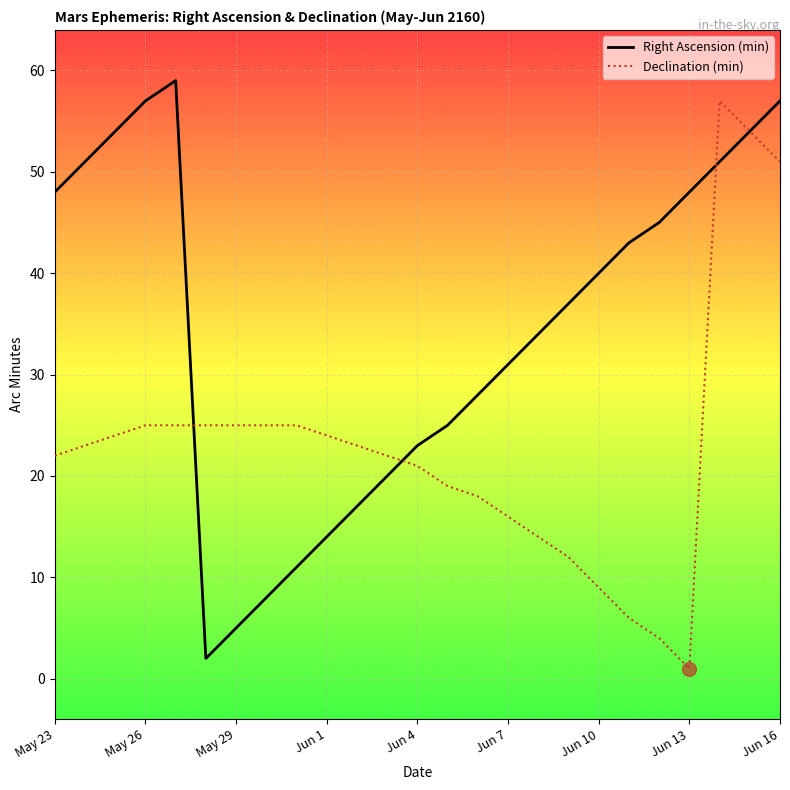

Rank the series by their average value, from lowest to highest.

Declination (min), Right Ascension (min)